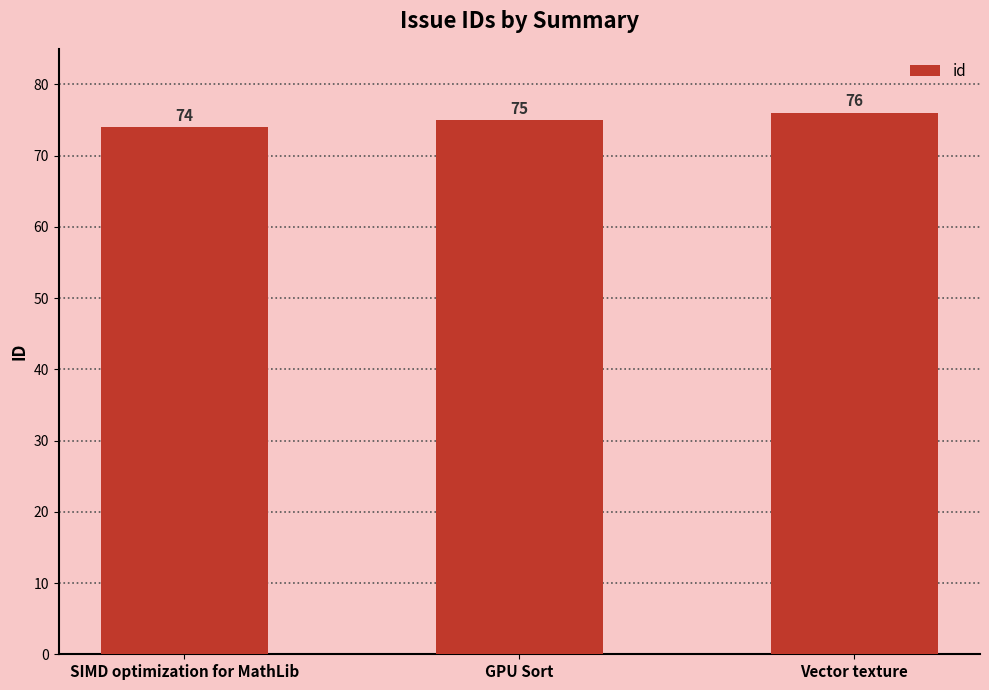

Reading left to right, what are all the values shown in this chart?

SIMD optimization for MathLib=74	GPU Sort=75	Vector texture=76